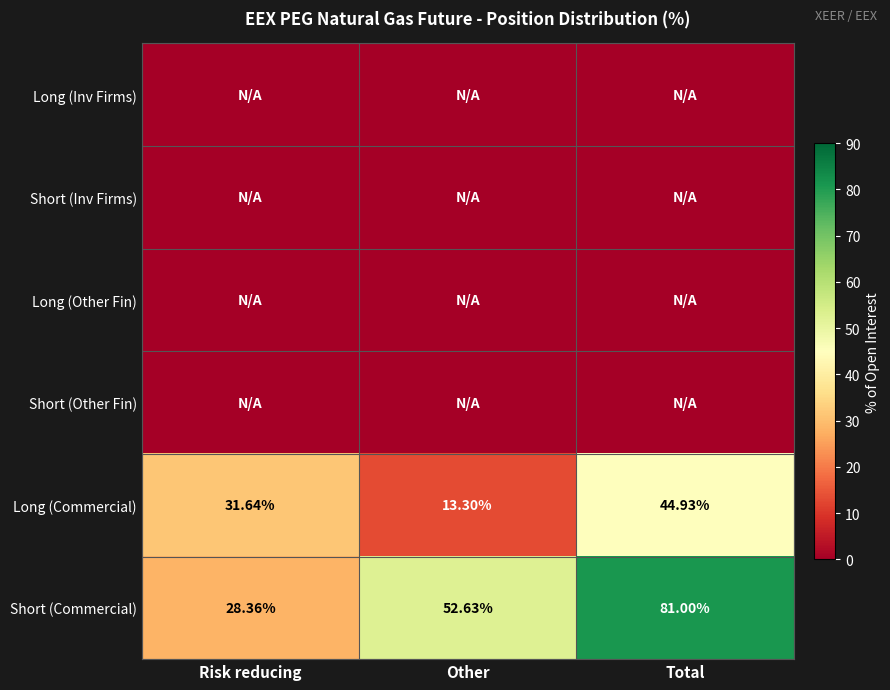

List the labels in order of Short (Commercial) value, largest first.

Total, Other, Risk reducing